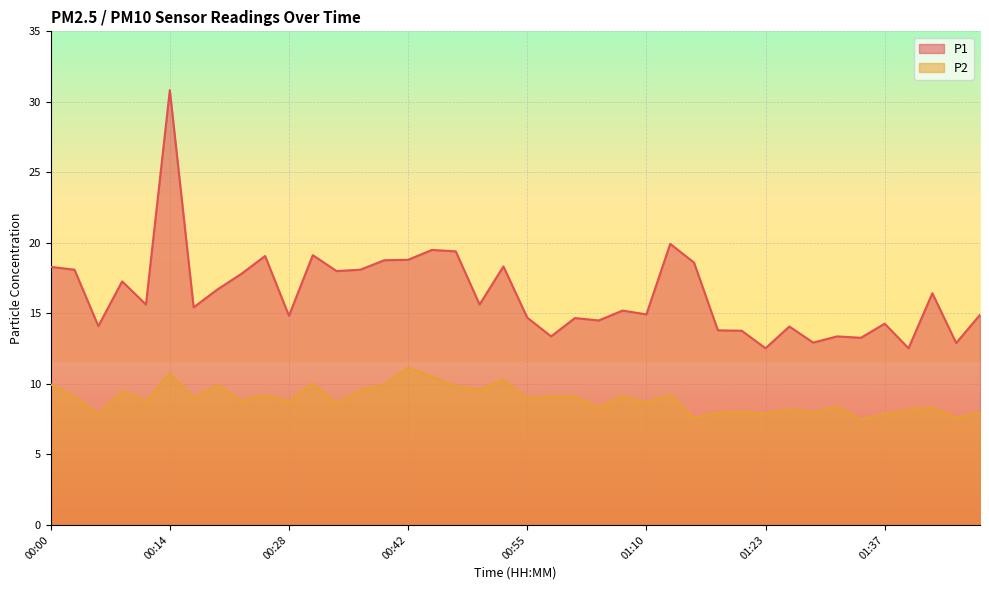

The P1 series shows 13.3 at 01:35. True or false?

True